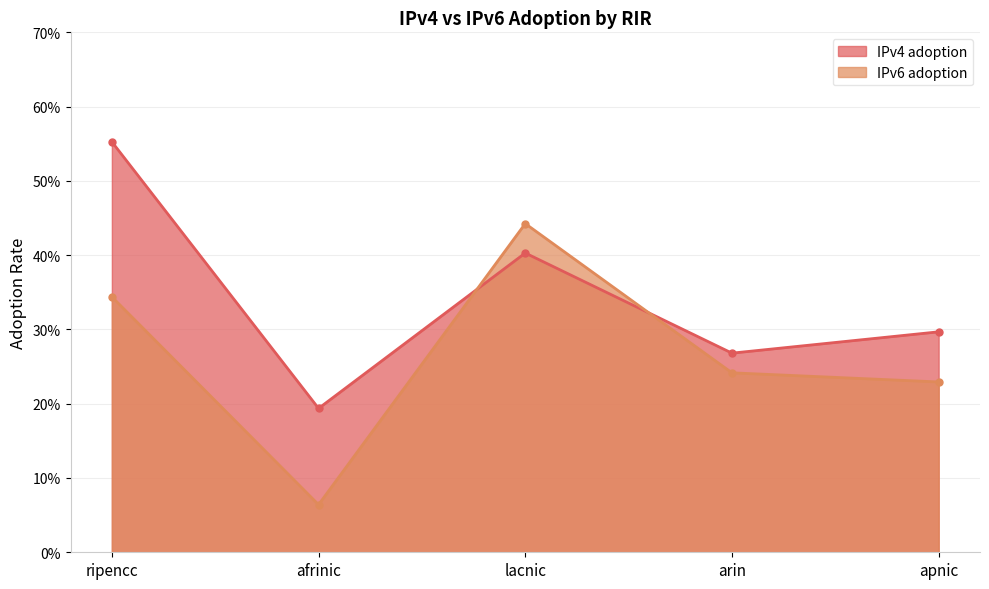

What is the difference between the highest and lowest values at ripencc?

0.2